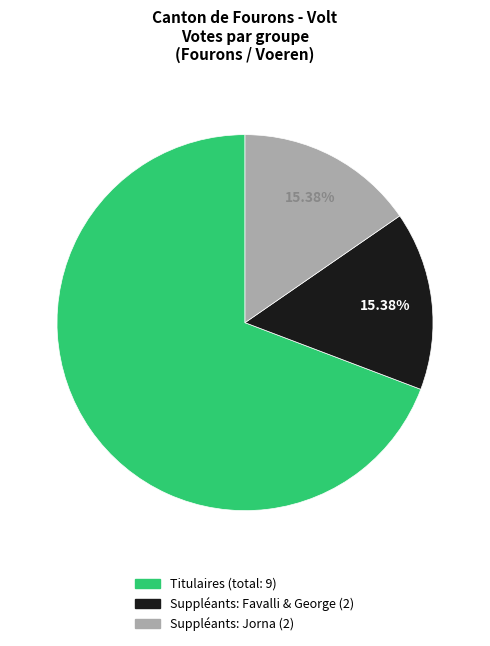

To the nearest percent, what is the average slice percentage?

33%